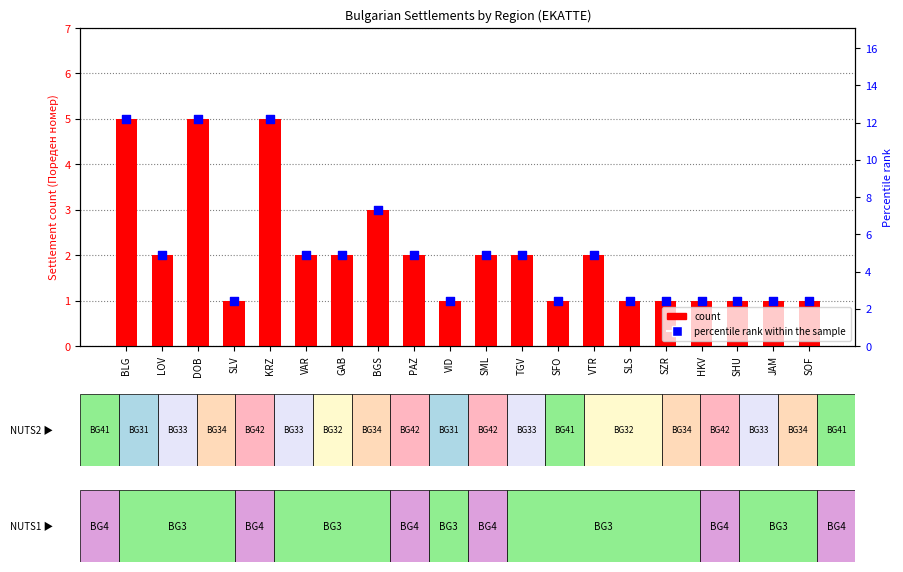

Which series has the largest total across all categories?

percentile rank within the sample